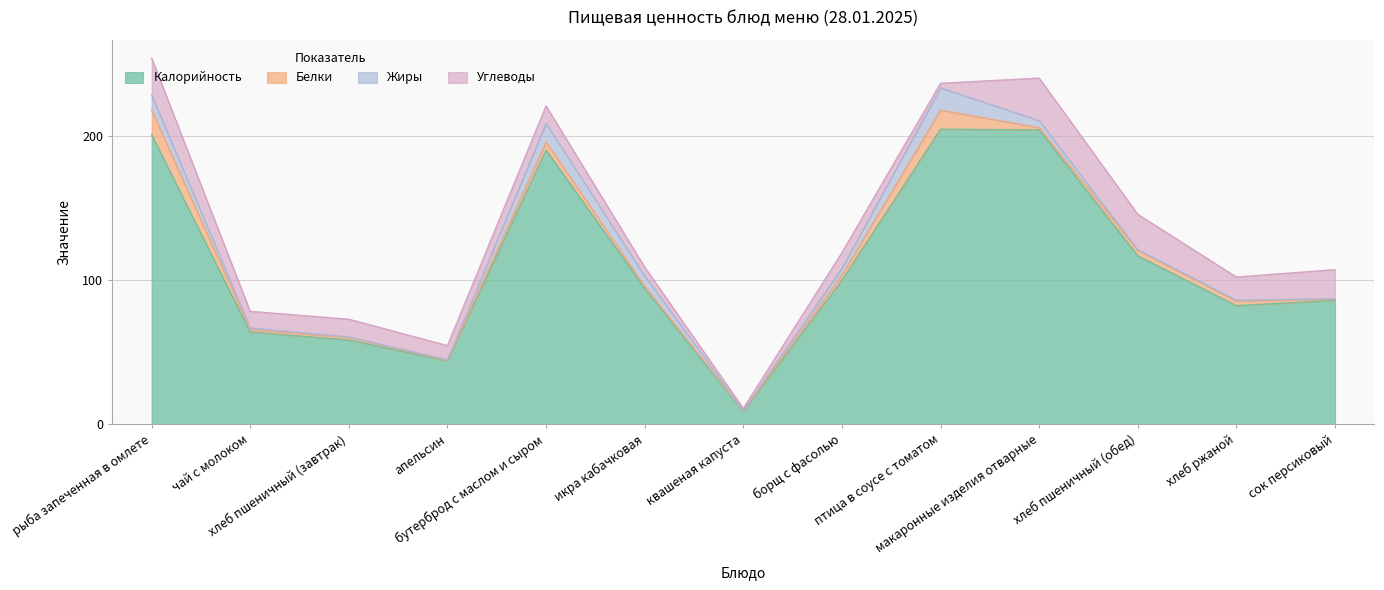

True or false: Жиры and Калорийность intersect in this chart.

False